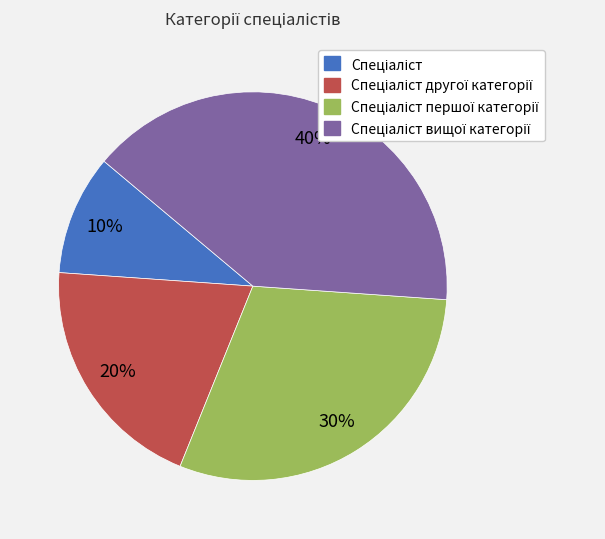

To the nearest percent, what is the difference between the largest and smallest slice percentages?

30%